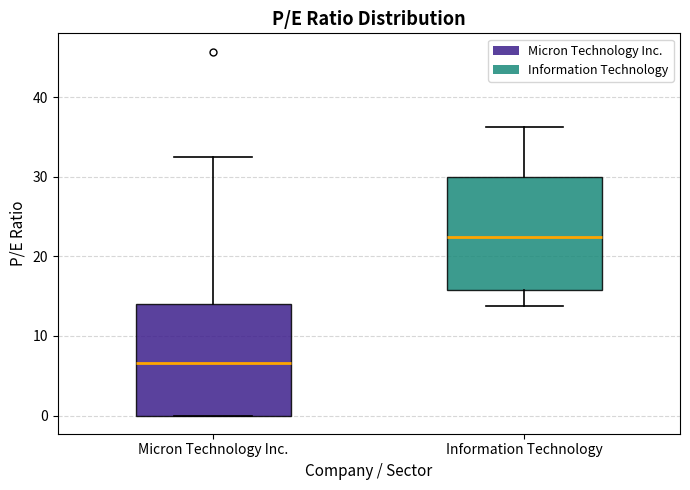

Reading left to right, read every box against the y-axis: the position of its median line, the range the box covers, and the ends of its whiskers. The values are not printed on the chart, so give them approximately, as read against the axis.

Micron Technology Inc.: median 7, box 0 to 14, whiskers 0 to 32
Information Technology: median 22, box 16 to 30, whiskers 14 to 36